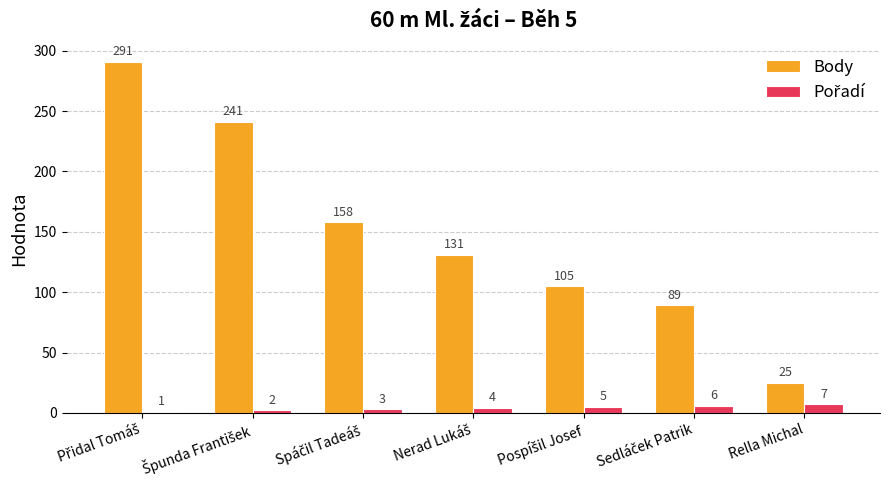

Count the number of categories in the chart.

7